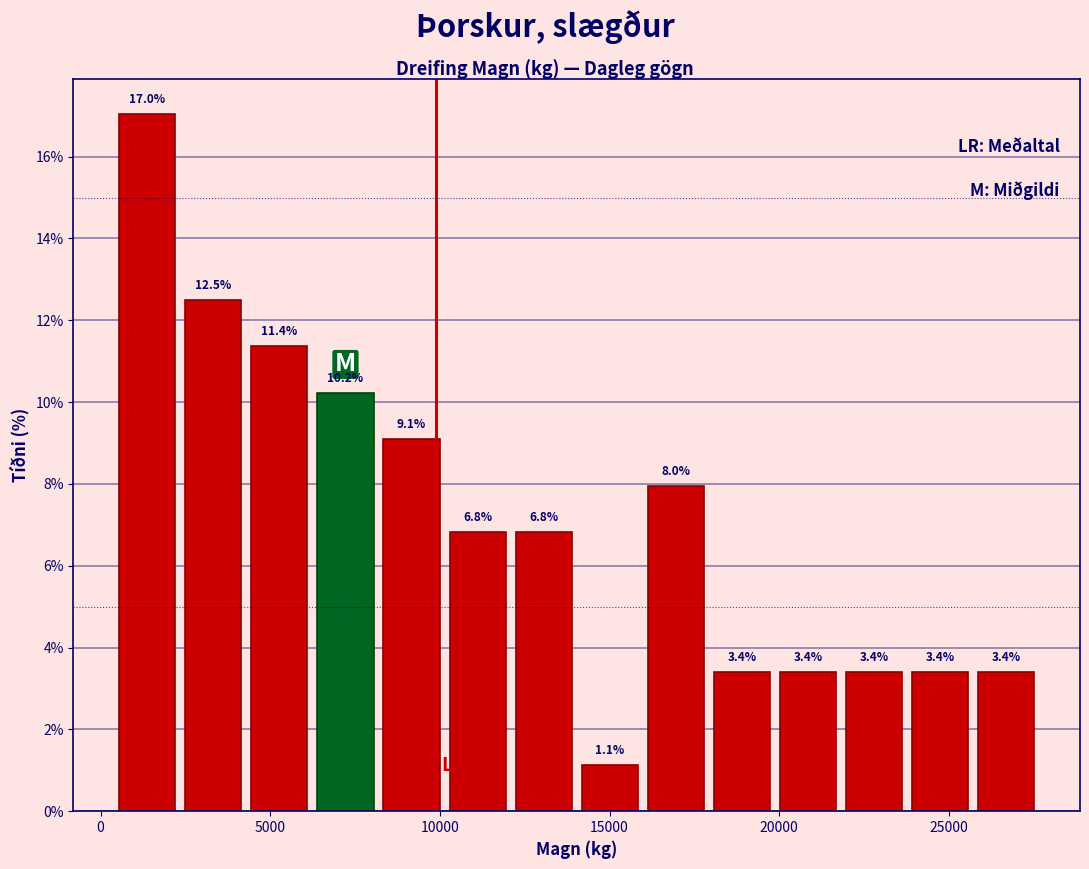

Read against the x-axis, roughly where is the centre of the tallest bar?

1500